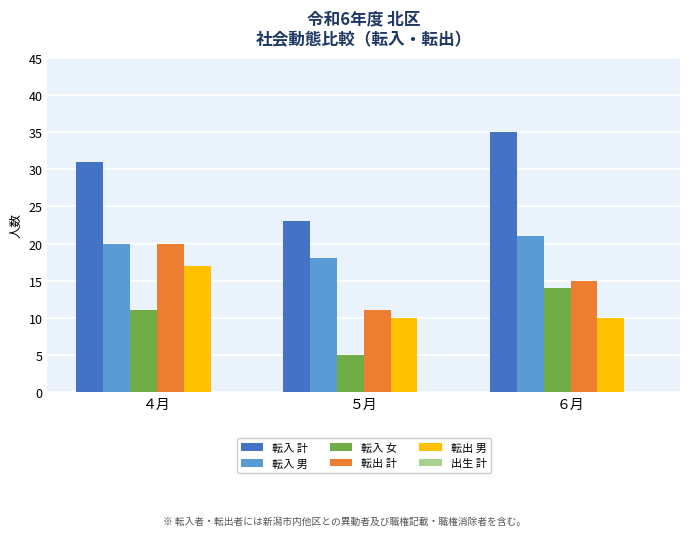

What is the value of the 転入 男 bar at the 2nd from the left?

18